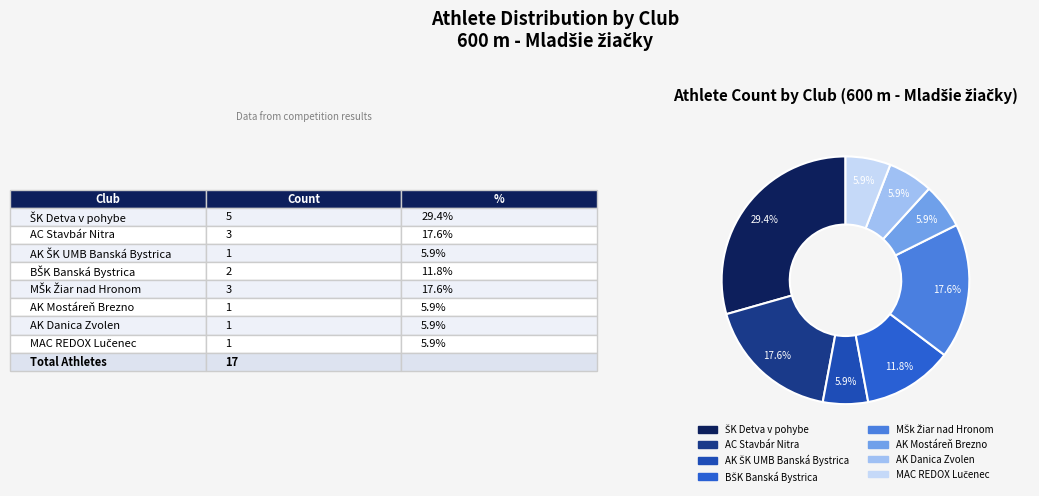

Does AK Danica Zvolen account for over 50% of the chart?

No